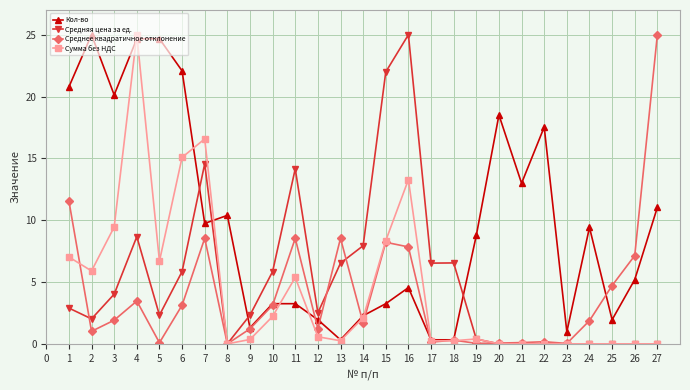

Is the value of Средняя цена за ед. at 11 greater than the value of Сумма без НДС at 18?

Yes